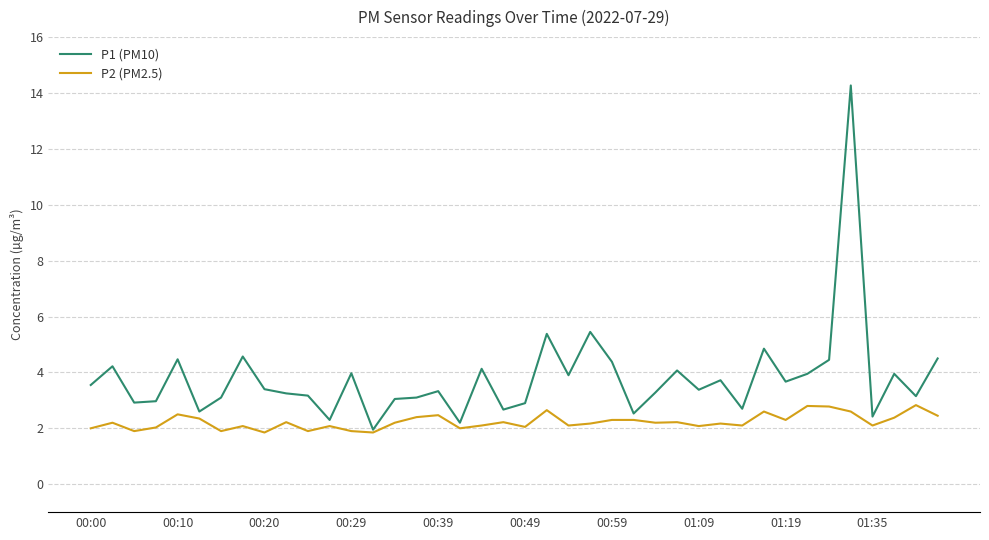

What is the smallest value displayed?

1.9